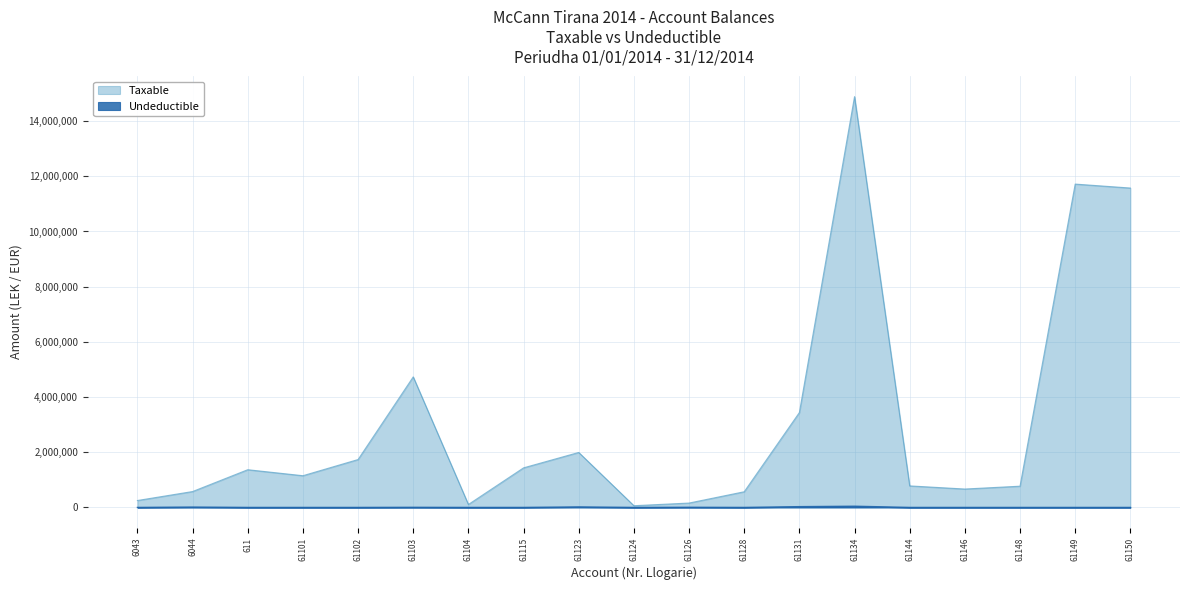

Is it true that Undeductible equals 0.0 at 61124?

True